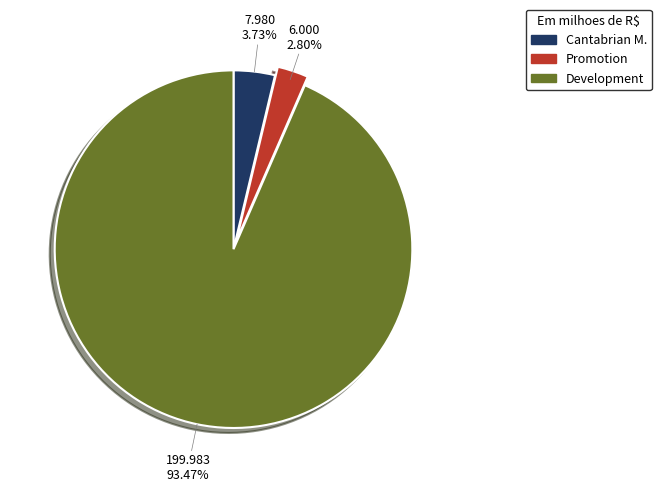

Is there a majority slice in this chart?

Yes